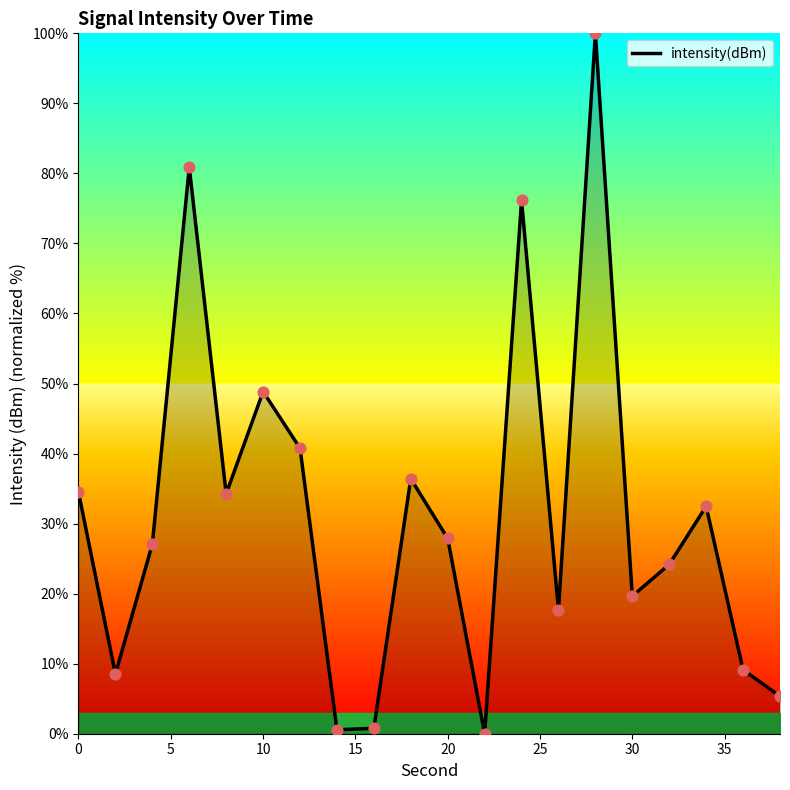

What is the difference between the maximum and minimum values?

100.0